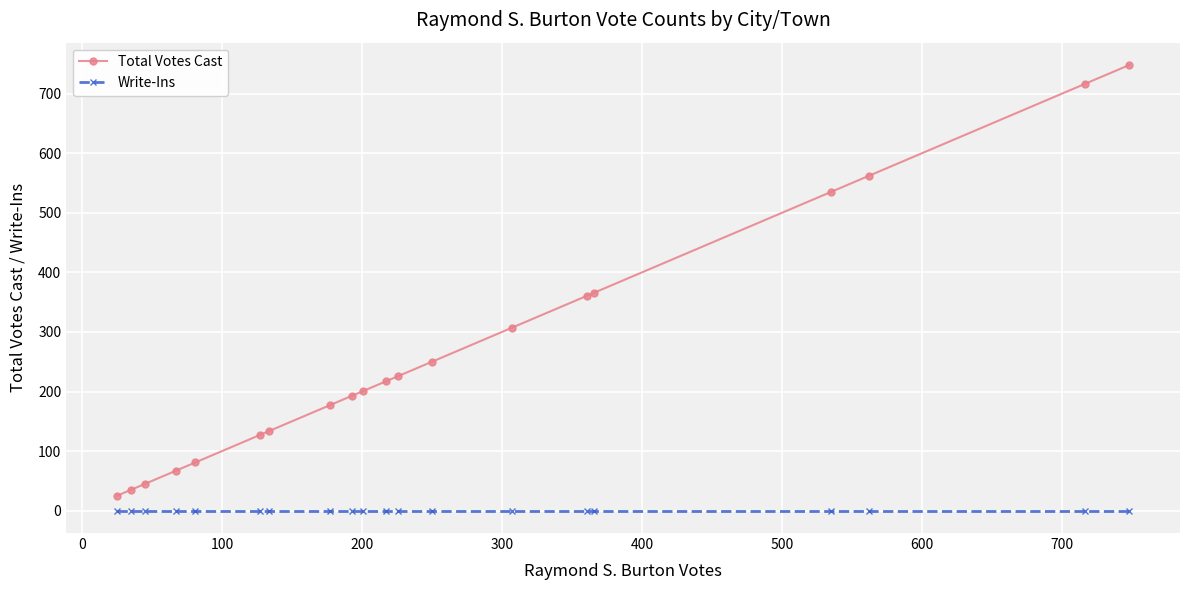

Which series has the widest spread of values?

Total Votes Cast